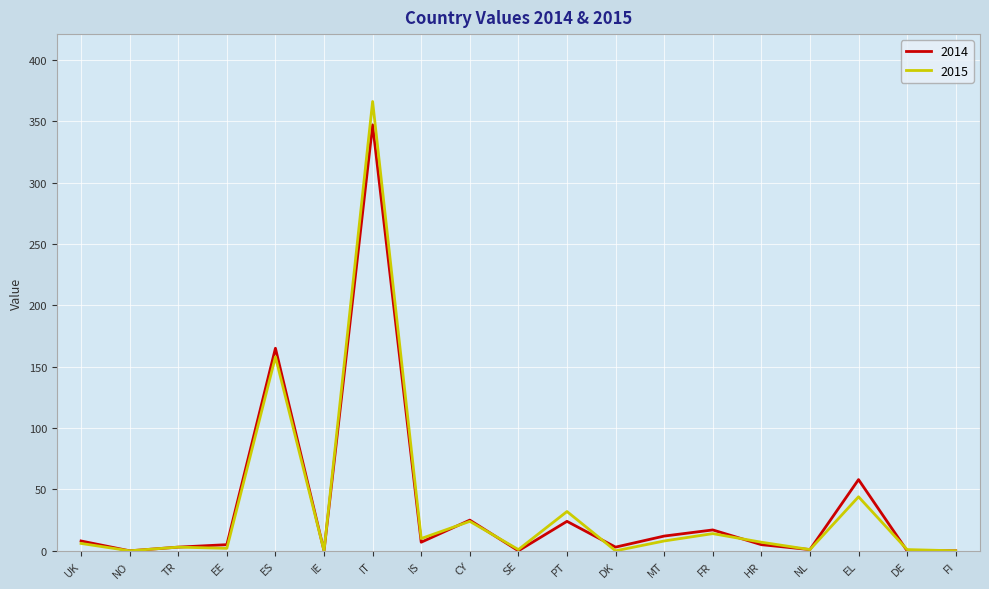

What is the greatest value displayed?

366